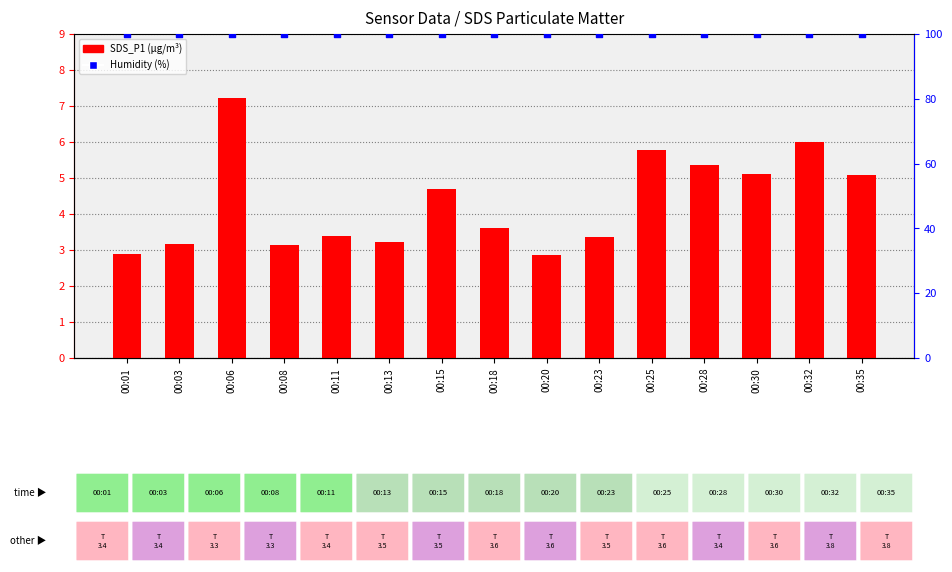

At how many categories does at least one series exceed 33?

15